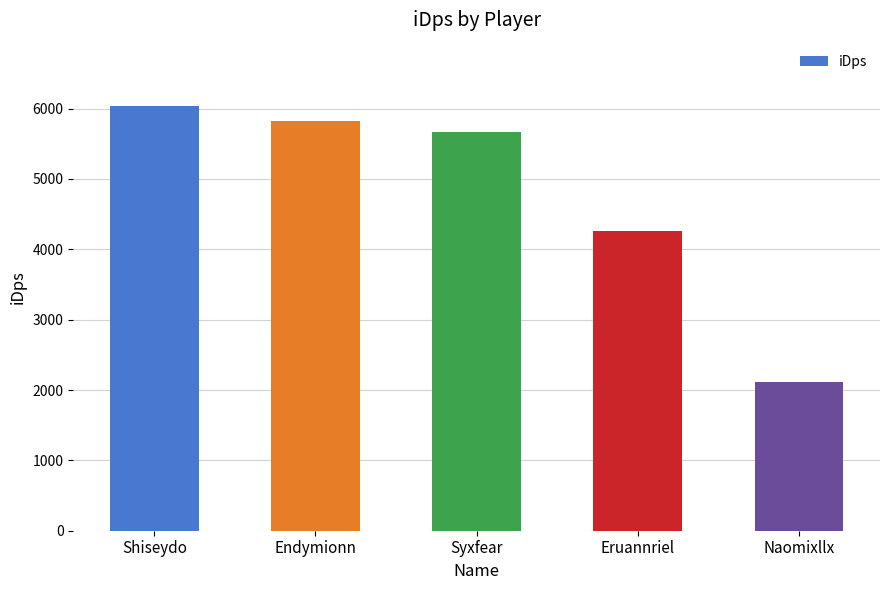

What is the average value?

4784.0